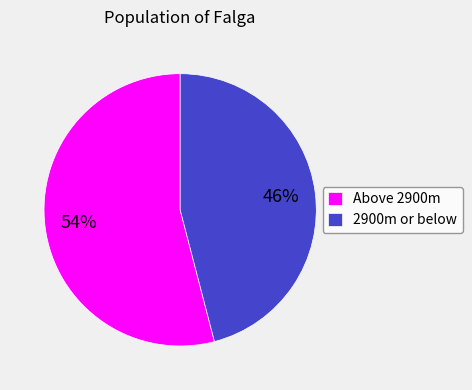

Between Above 2900m and 2900m or below, which is larger?

Above 2900m